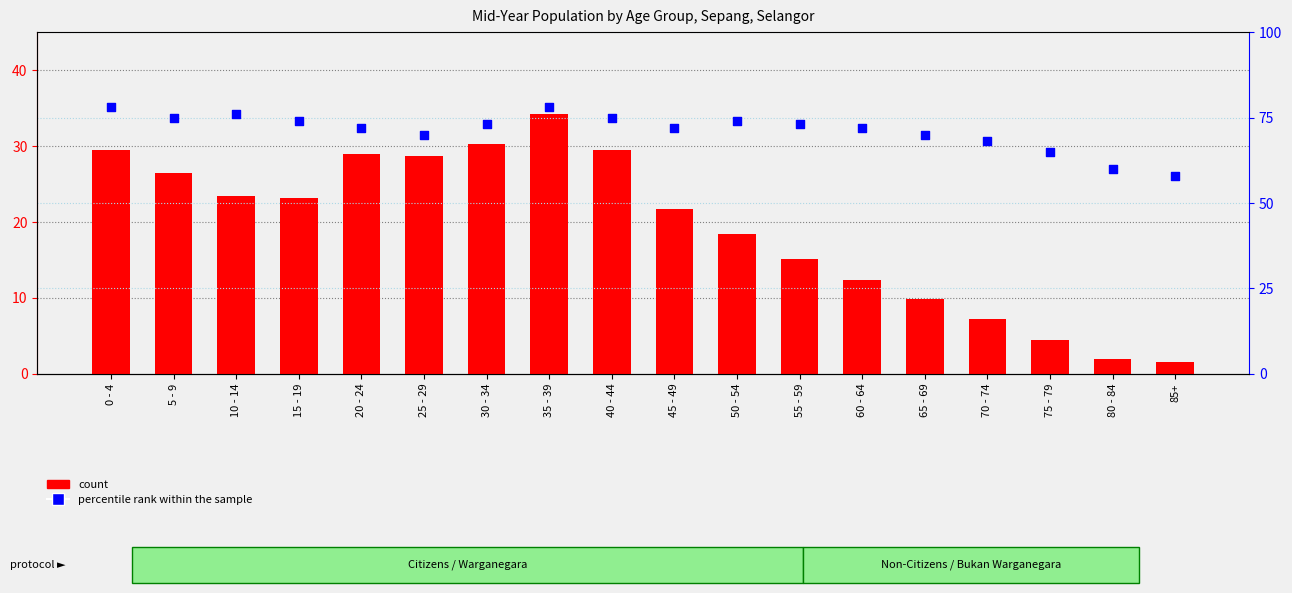

Which series contains the highest Y value?

percentile rank within the sample